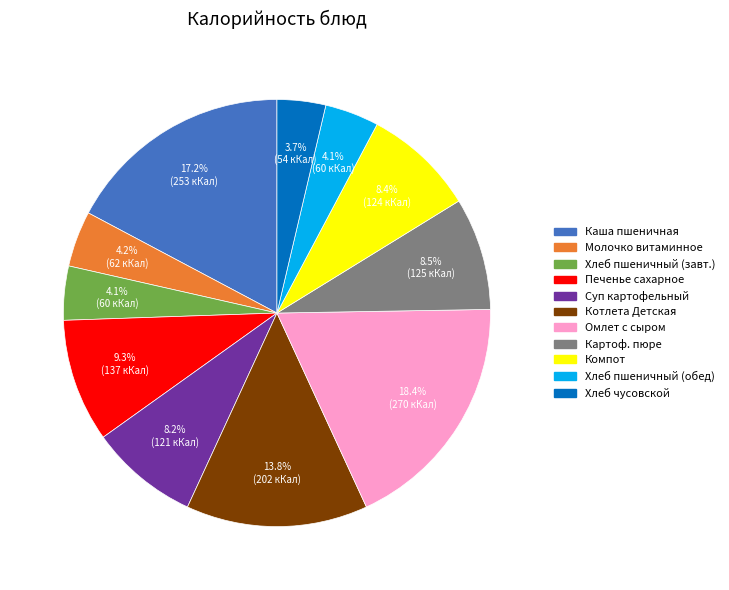

Does any single category account for the majority?

No